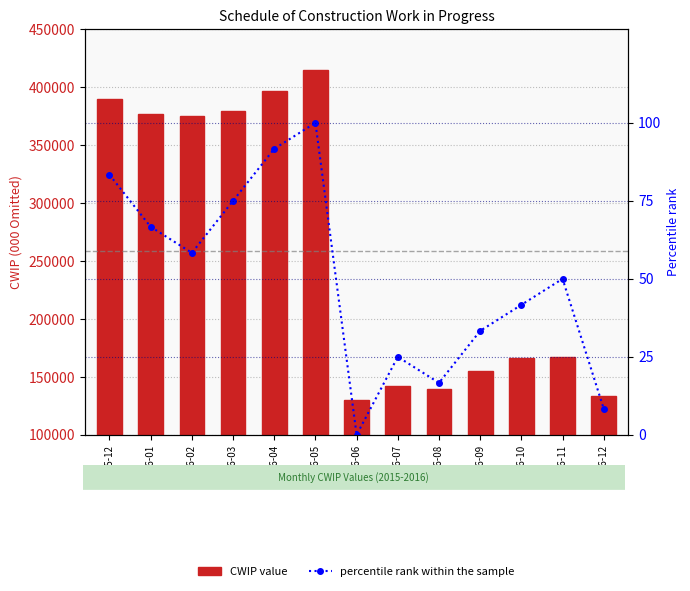

Which series has the widest spread of values?

CWIP